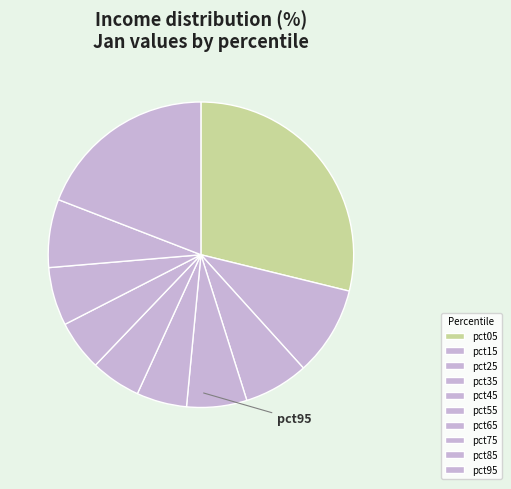

How many segments does this pie chart have?

10